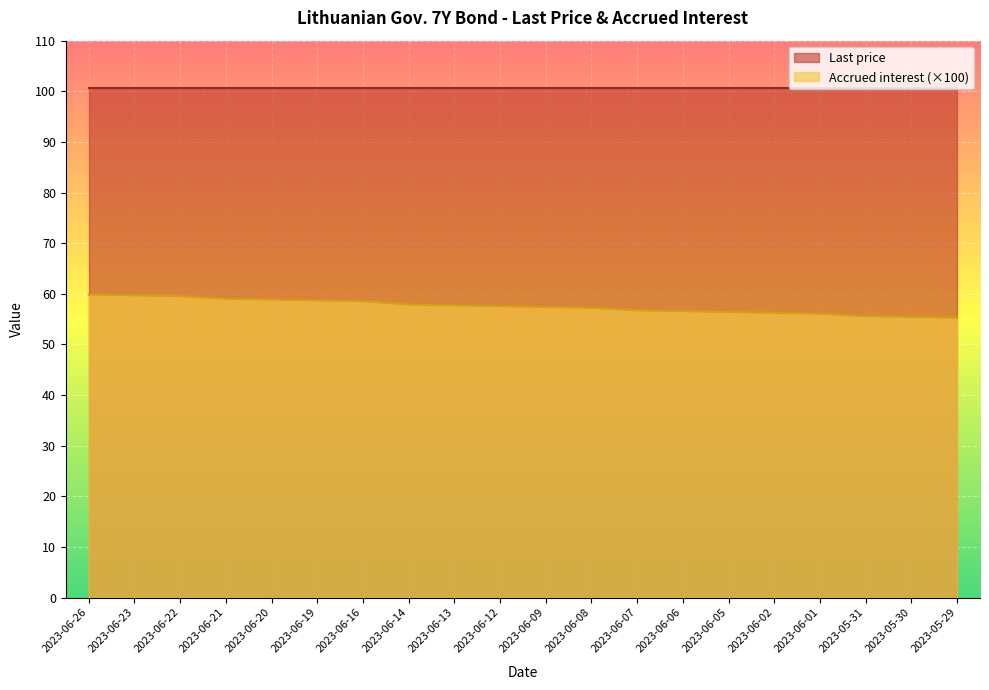

Which label corresponds to the largest value in the chart?

2023-06-26